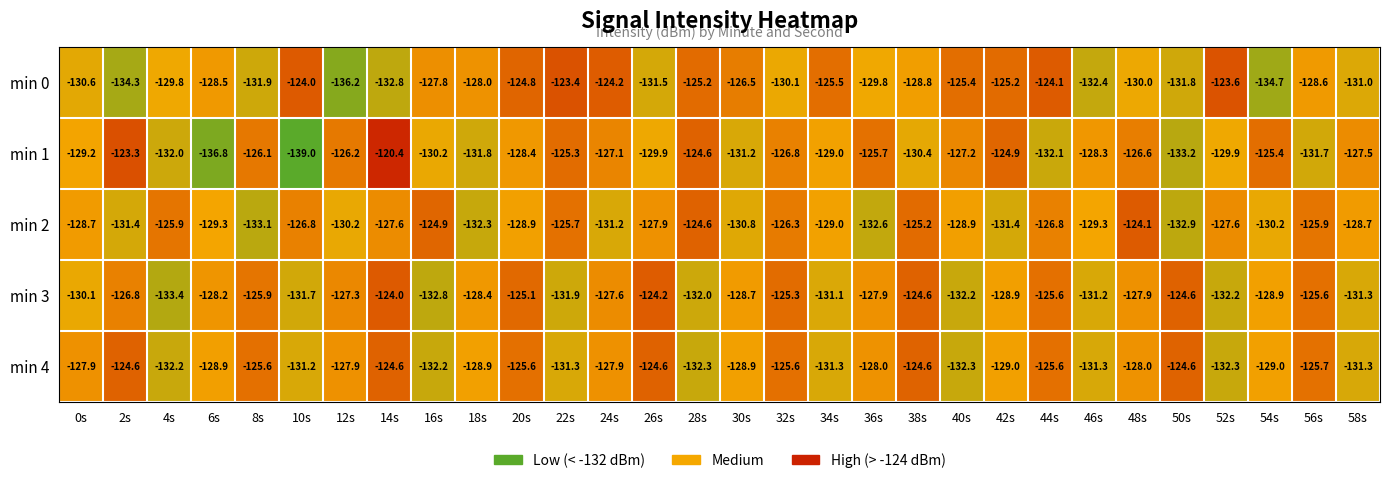

Rank the series by their maximum value, from highest to lowest.

min 1, min 0, min 3, min 2, min 4